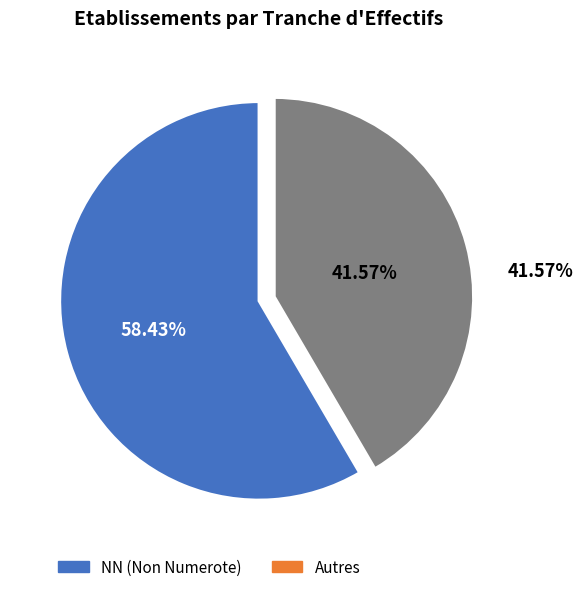

Does any single category account for the majority?

Yes